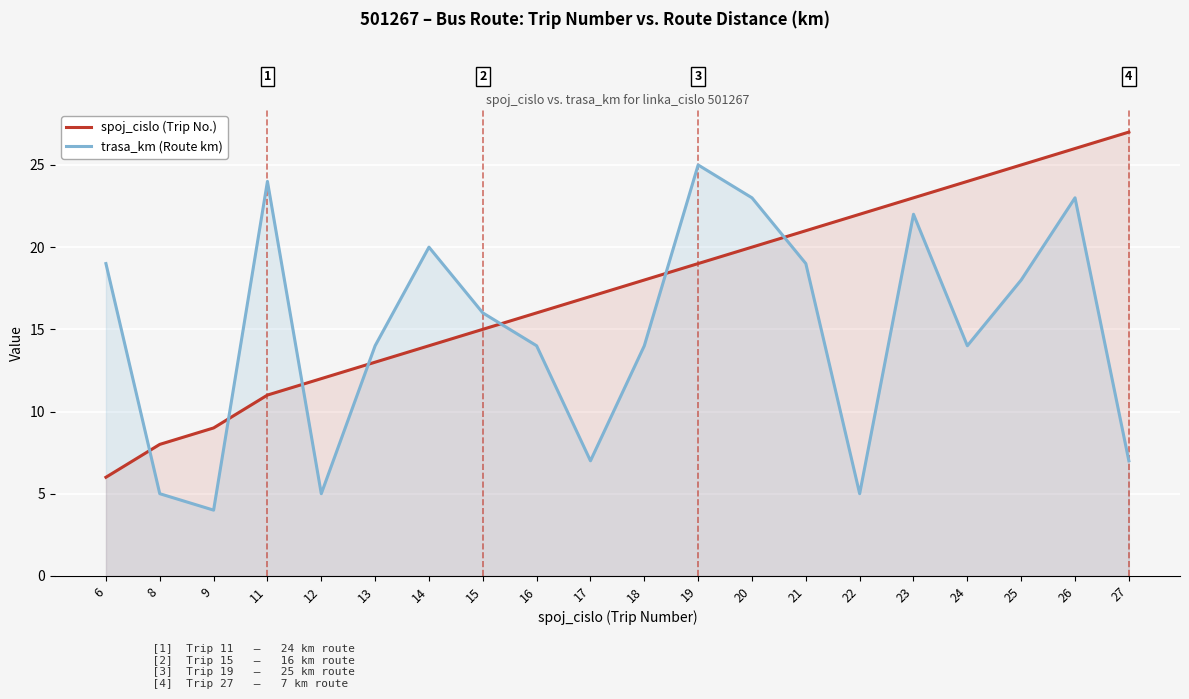

Where is the first local minimum for trasa_km?

9